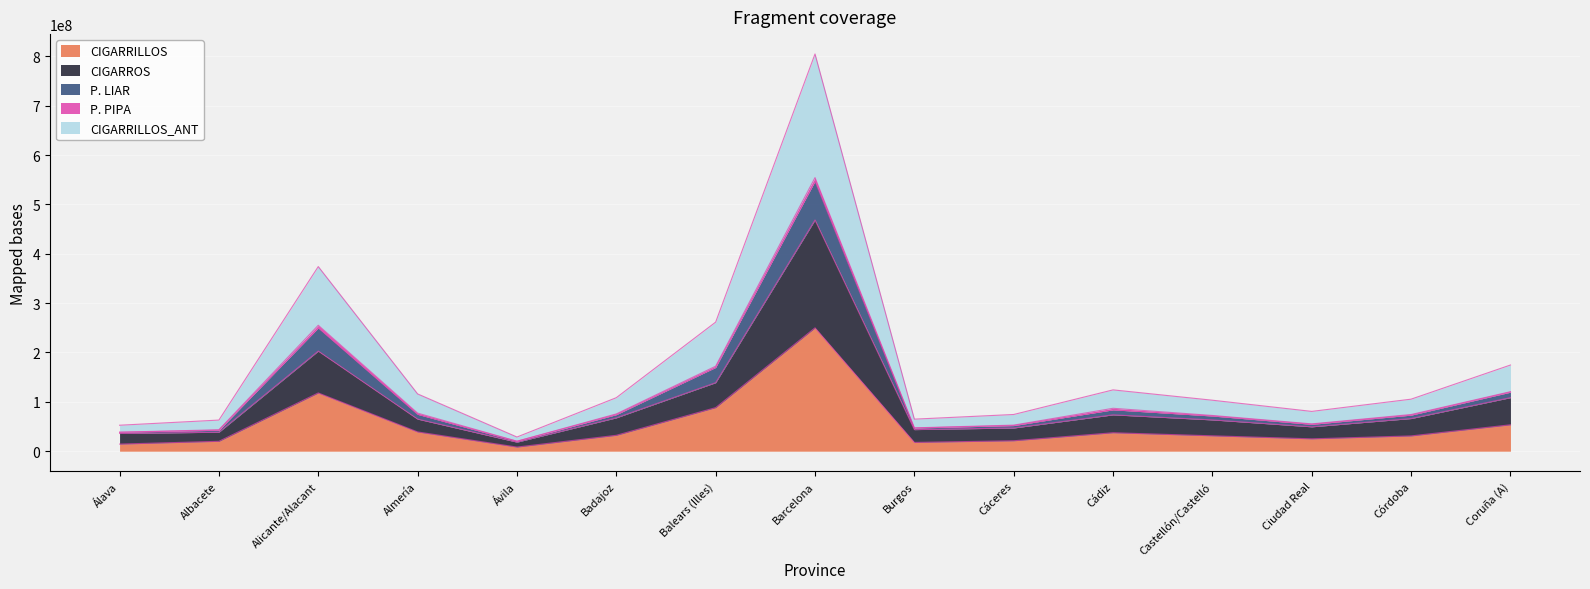

The CIGARRILLOS series shows 188778353.6 at Alicante/Alacant. True or false?

False